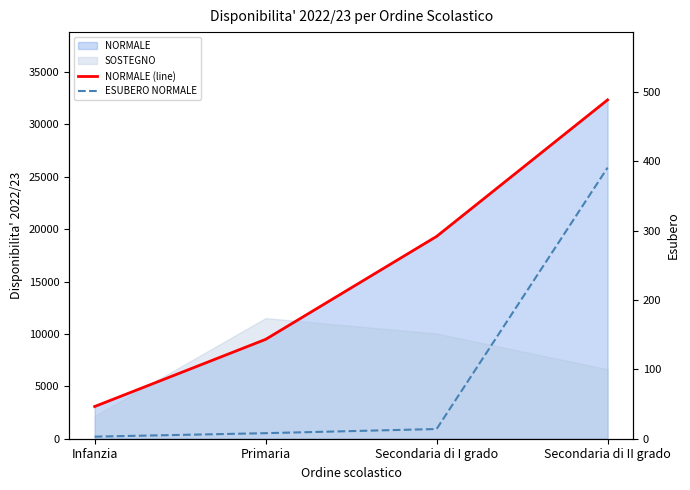

What is the value of the ESUBERO NORMALE point at the 4th from the left?

391